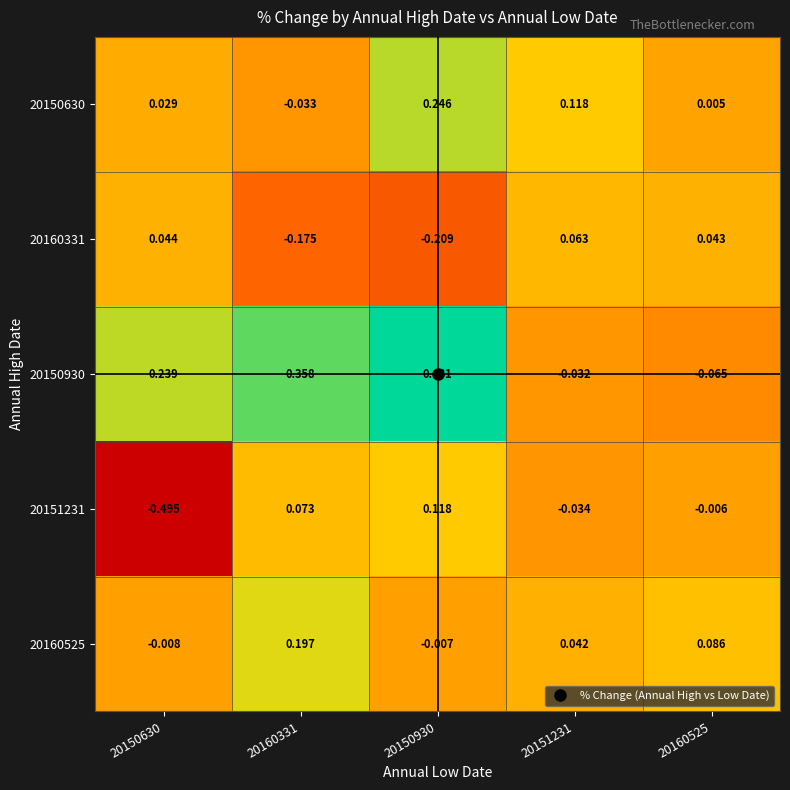

Is the value of 20150630 at 20150630 greater than the value of 20160525 at 20150930?

Yes